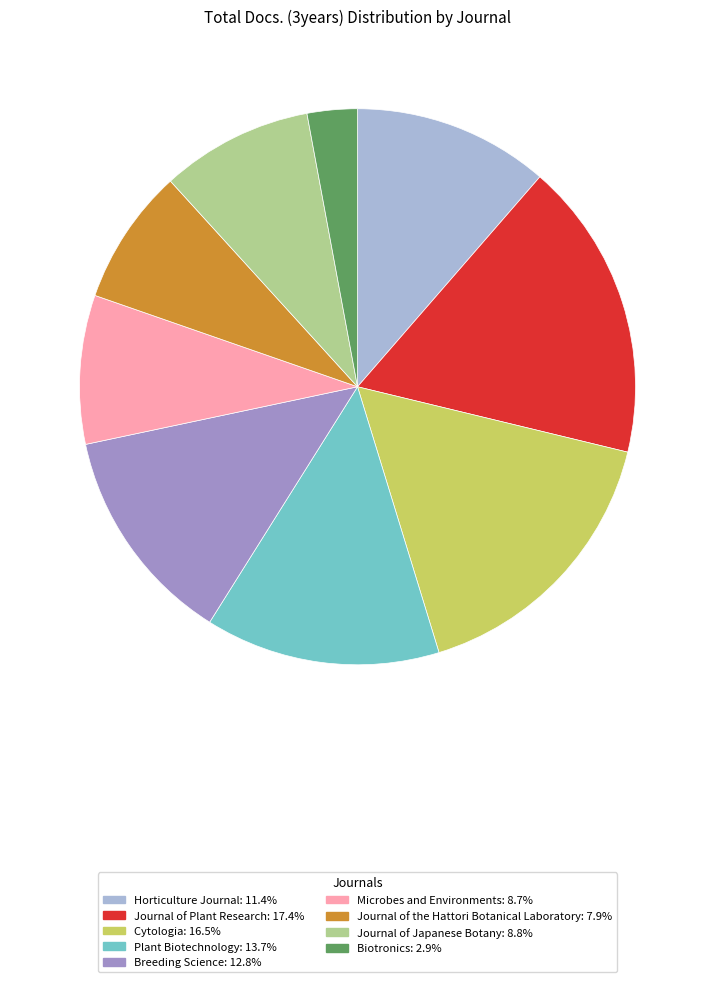

How many slices are in this pie chart?

9